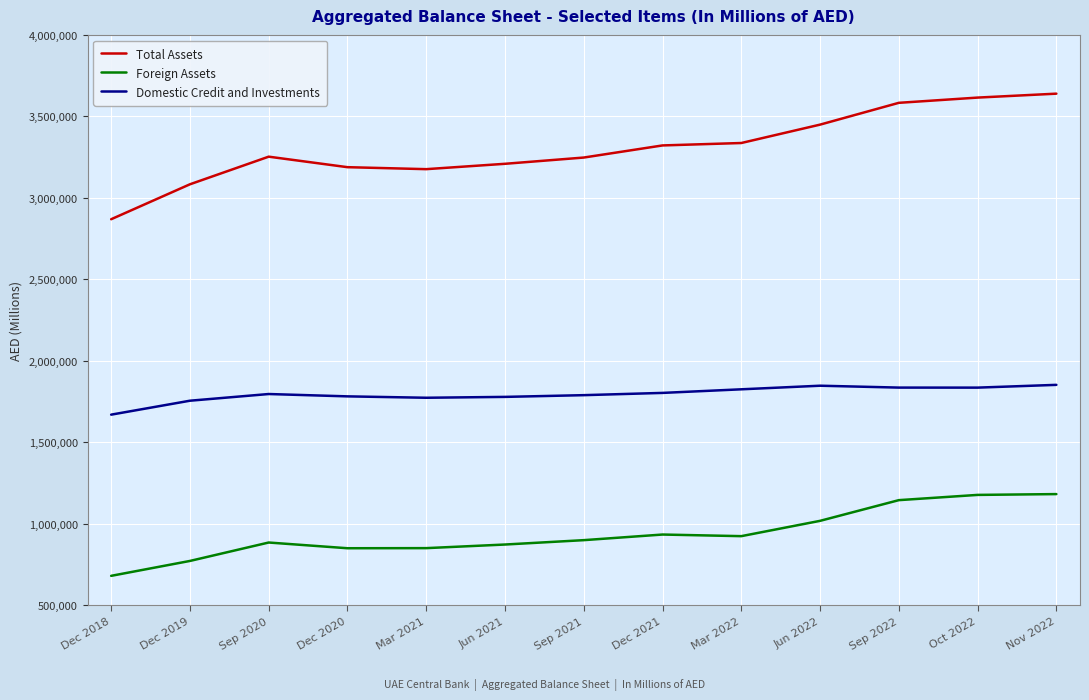

List the series in order of their overall mean, lowest first.

Foreign Assets, Domestic Credit and Investments, Total Assets